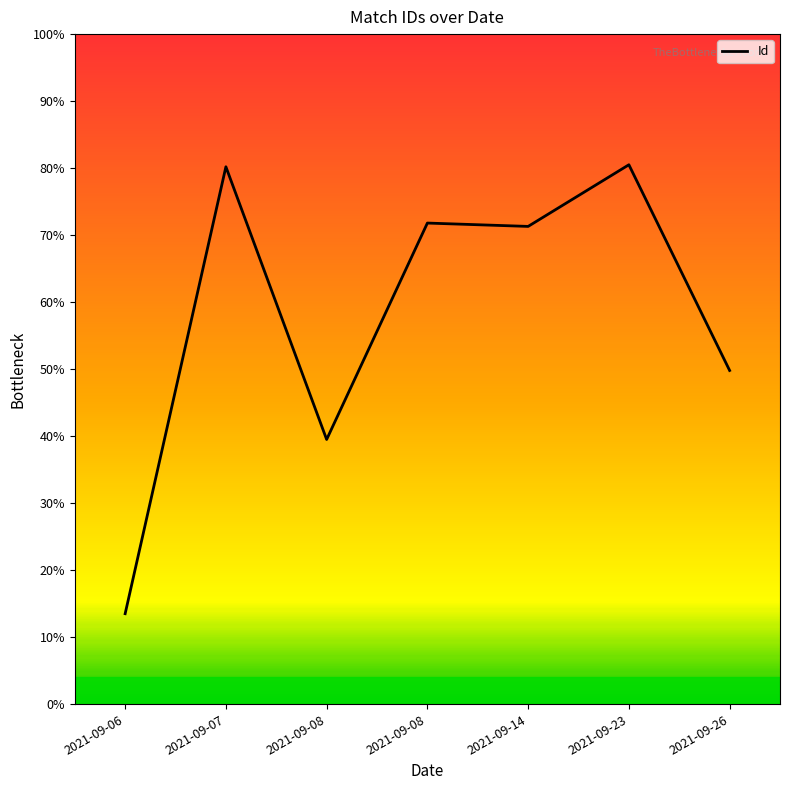

Does the chart have visible grid lines?

No